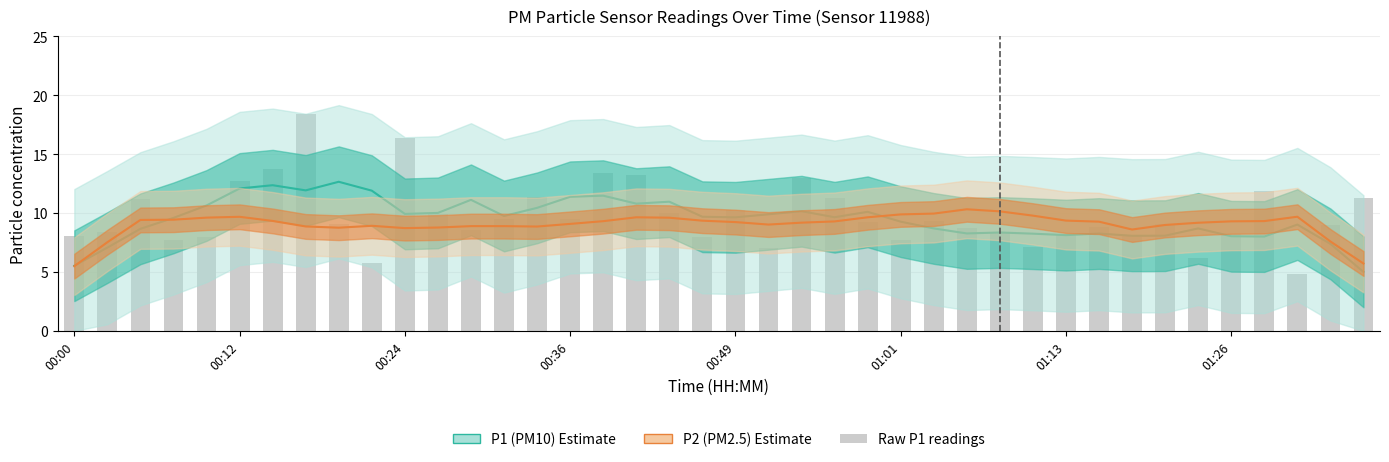

What is the spread (max minus min) of values at 12?

2.2